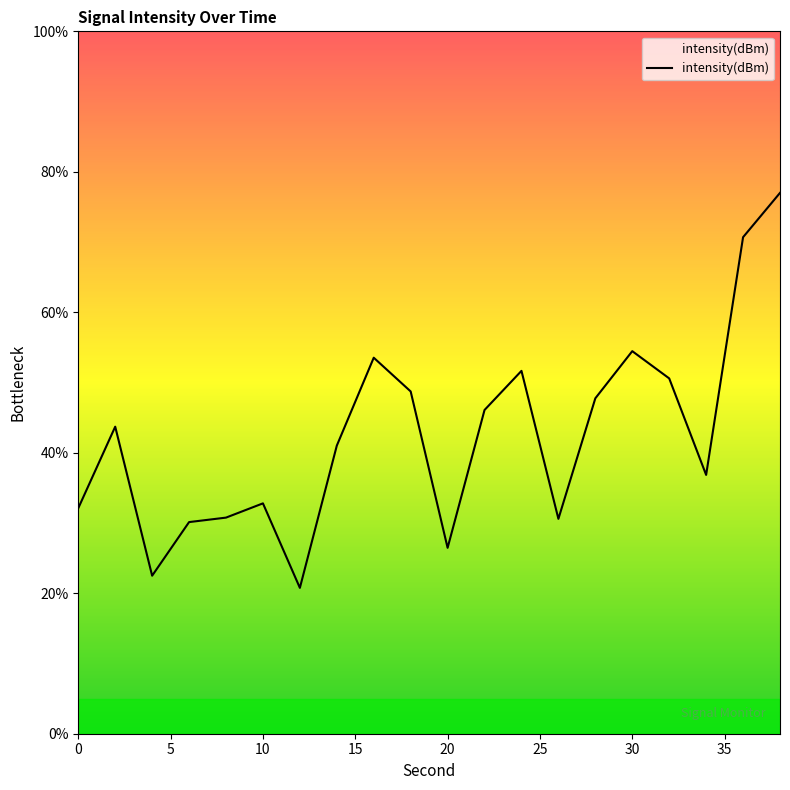

How many interior local valleys (lower than both neighbors) does the data have?

5